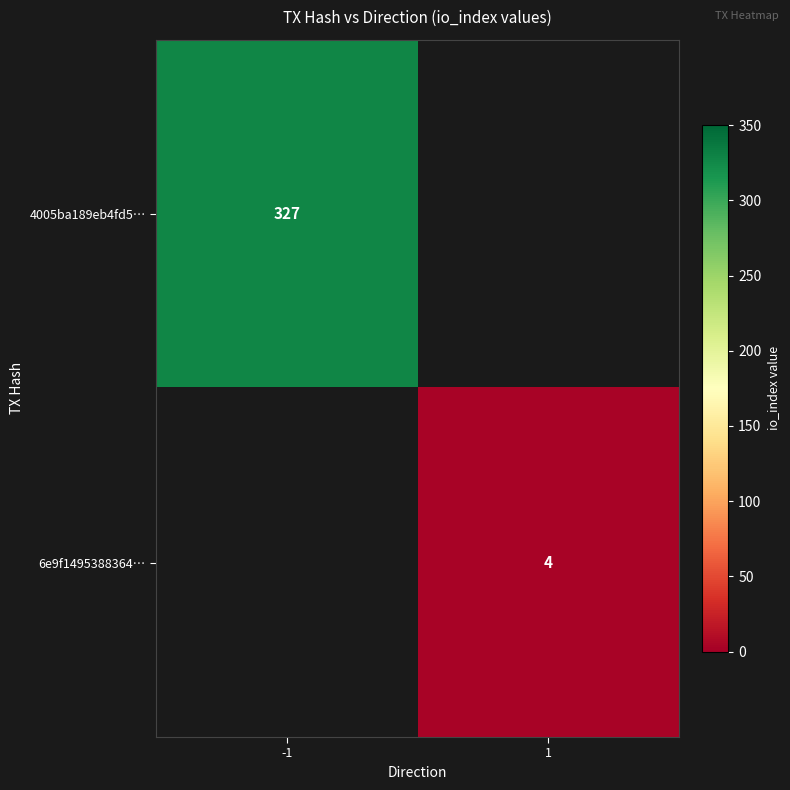

Is it true that 6e9f1495388364… equals 4 at 1?

True